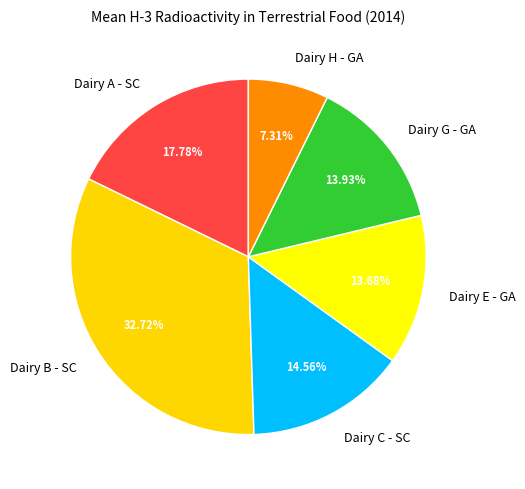

To the nearest percent, what is the combined percentage of Dairy A - SC and Dairy C - SC?

32%